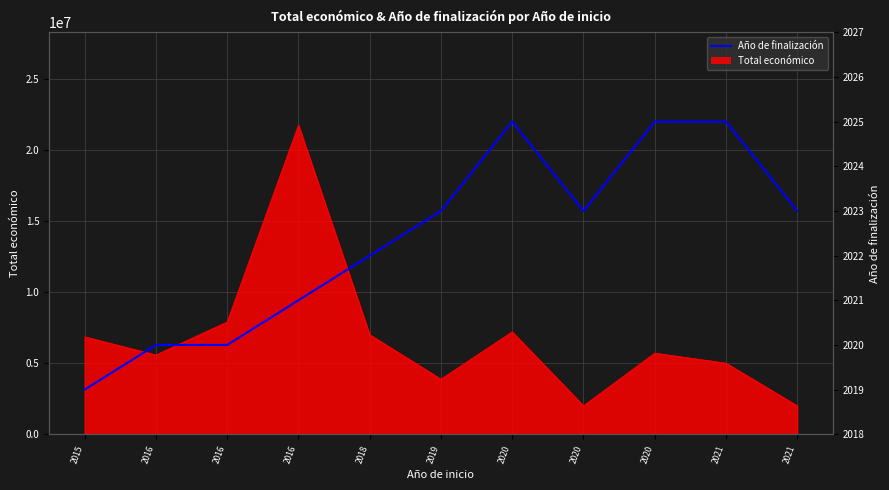

What is the average value?

2022